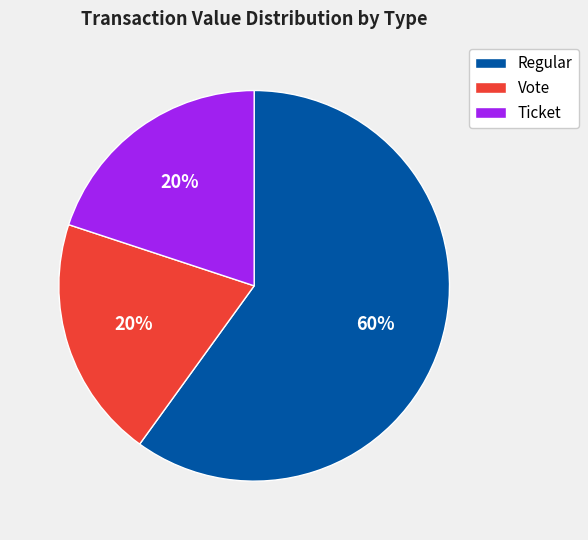

How many segments does this pie chart have?

3